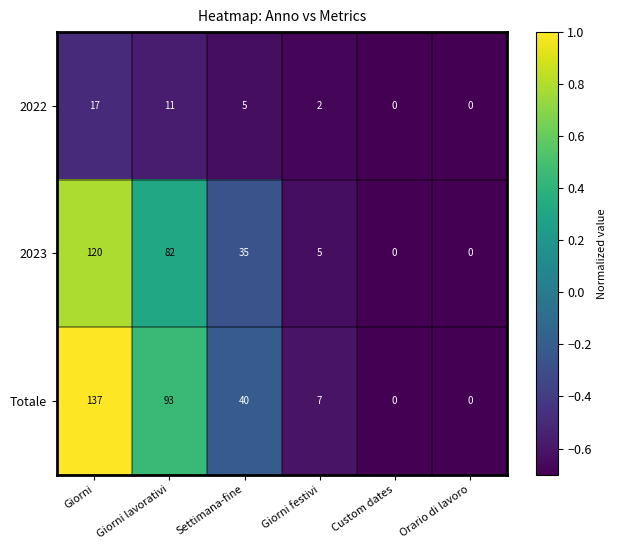

Rank the series at Giorni festivi from lowest to highest value.

2022, 2023, Totale